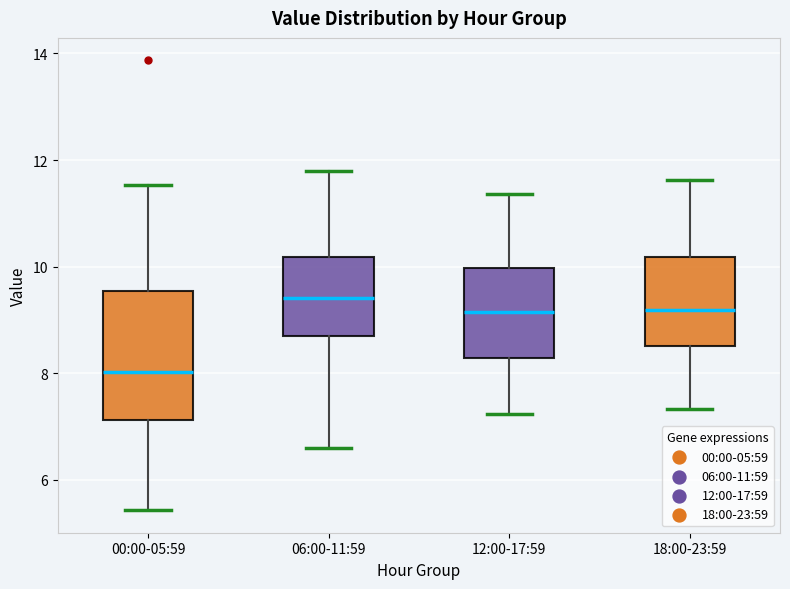

Comparing the boxes themselves (not the whiskers), which one is the tallest?

00:00-05:59